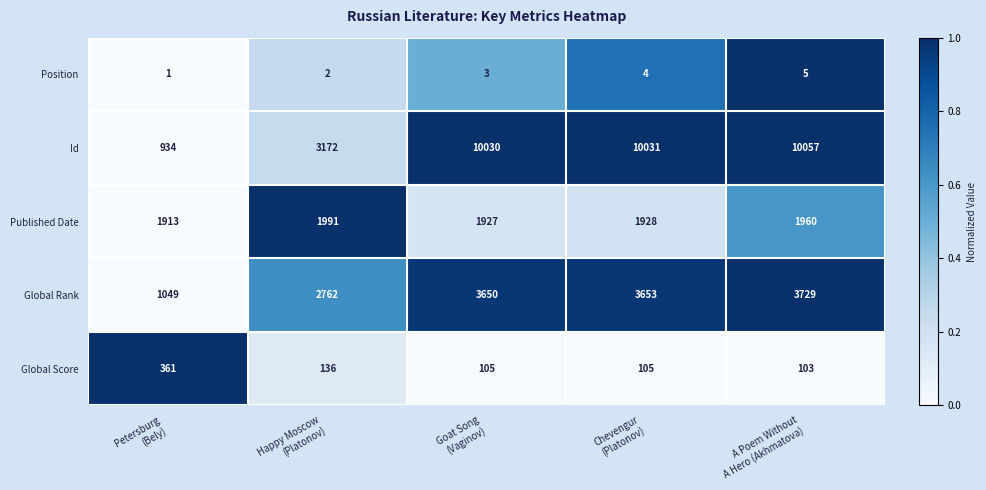

Which series has the largest total across all categories?

Id